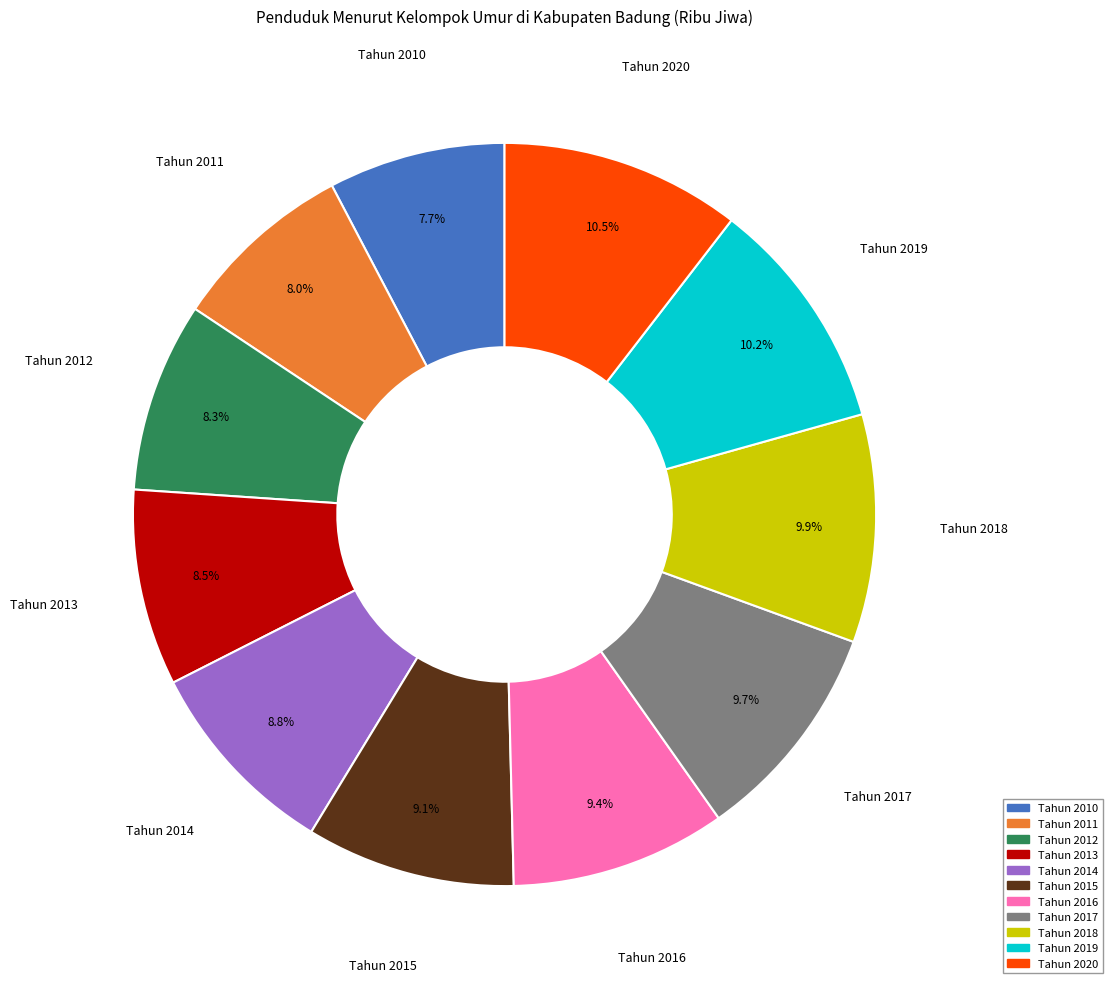

Does any single category account for the majority?

No